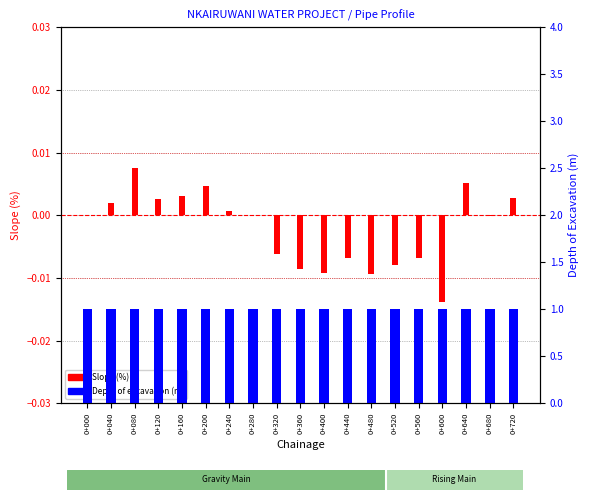

How many bars are there in each group?

2